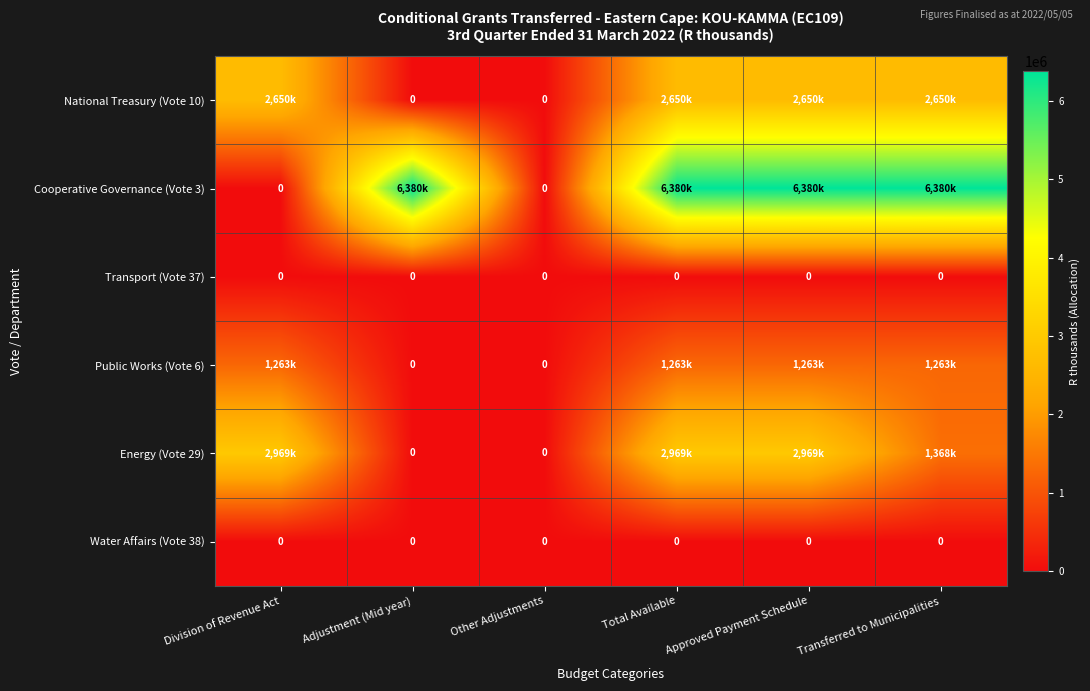

What is the total value across all series at Approved Payment Schedule?

13262000